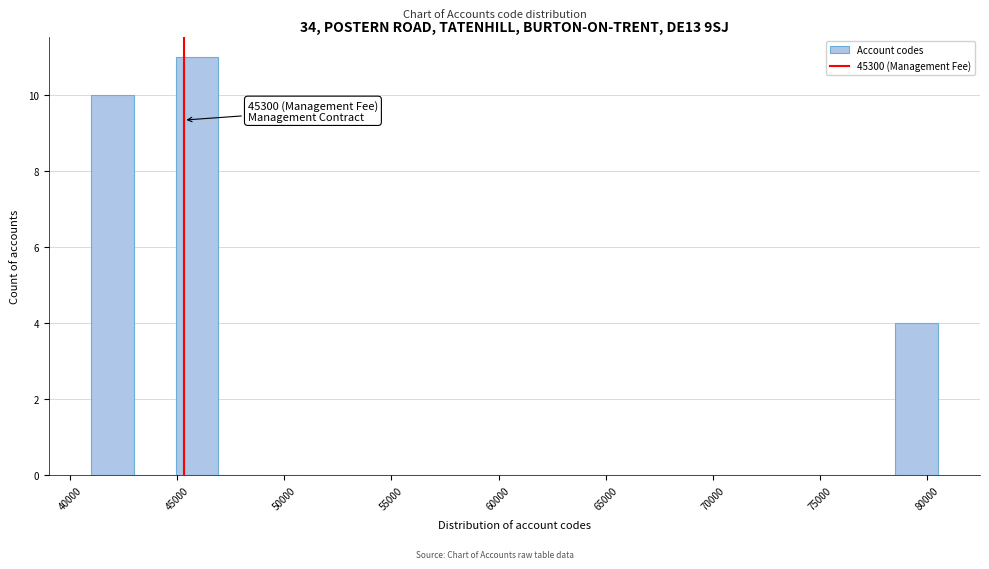

Around what value on the x-axis is the tallest bar? Give the approximate position of its centre, as read against the axis.

46000